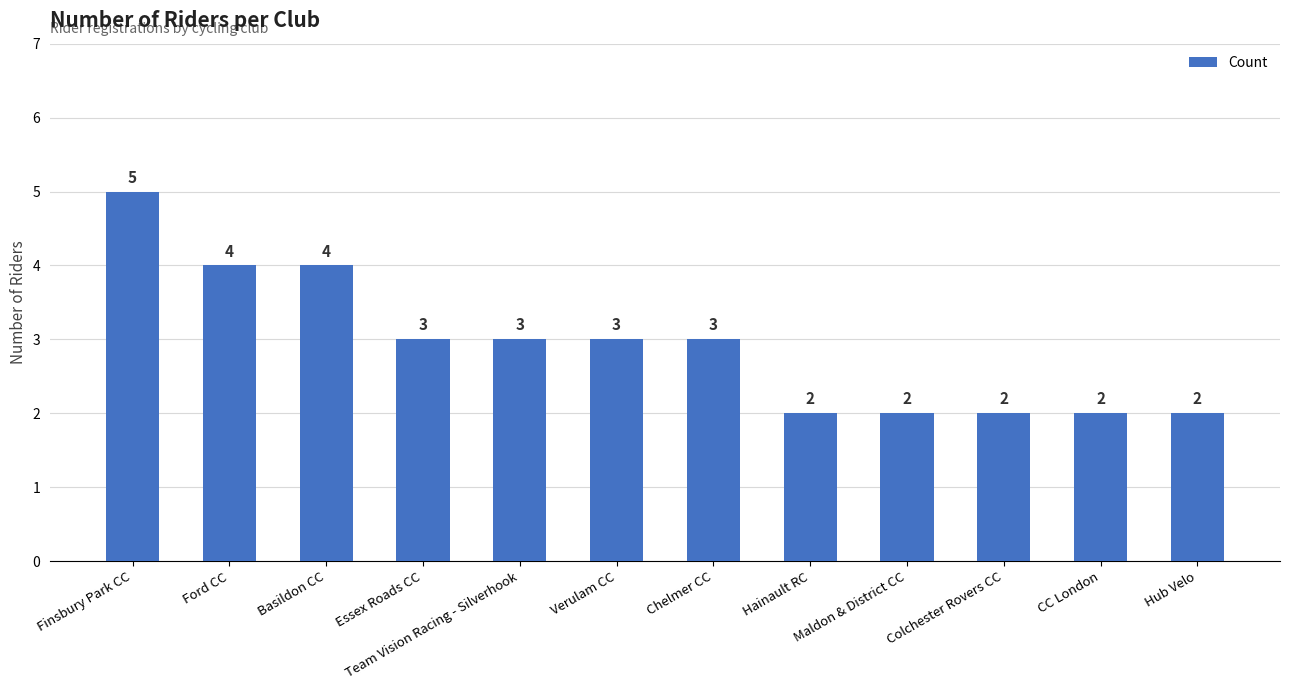

Are the bars horizontal?

No